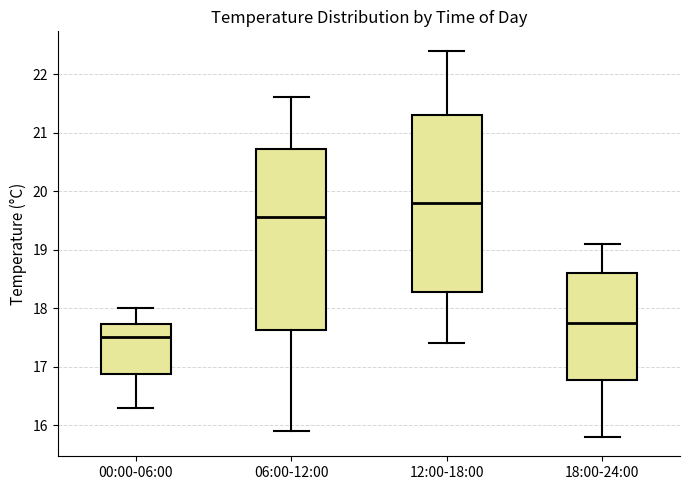

Which box has the lowest median line?

00:00-06:00